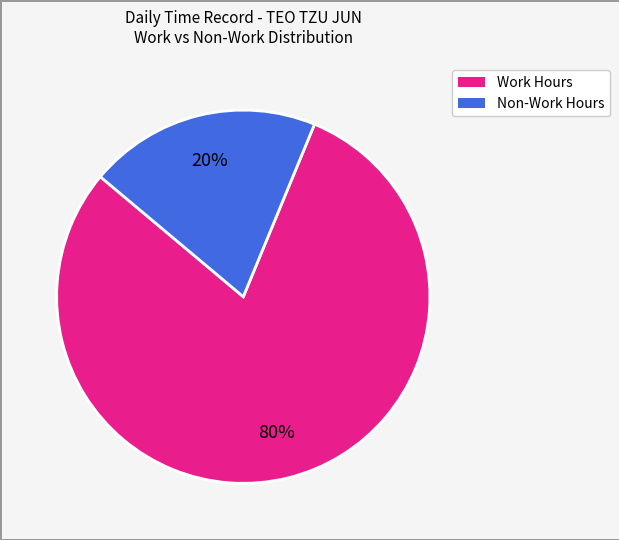

Is there a majority slice in this chart?

Yes